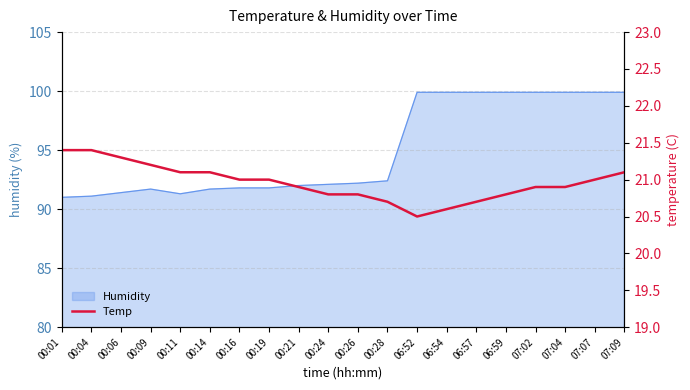

The Humidity series shows 91.7 at 00:09. True or false?

True